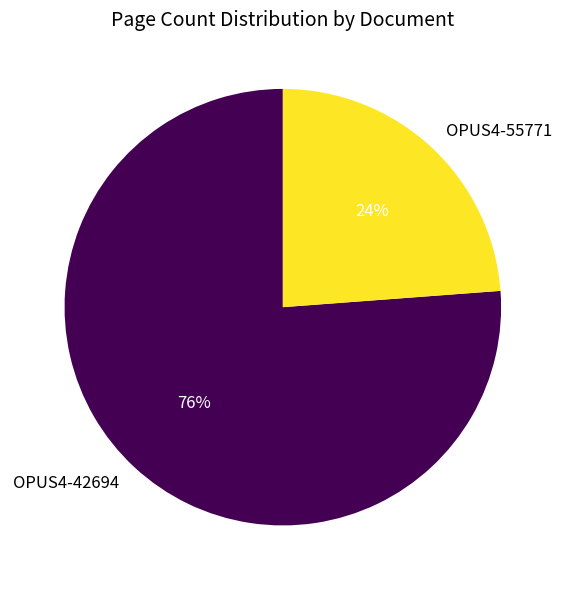

The OPUS4-42694 slice represents 85% of the pie. True or false?

False